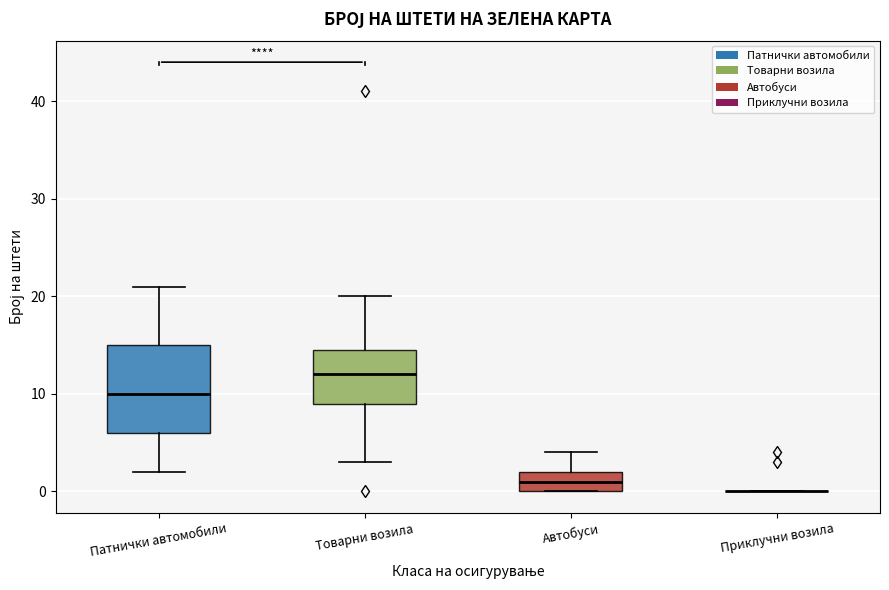

Reading left to right, transcribe this box plot: for each box, give where its median line is, the range the box spans, and where its two whiskers end, as read against the y-axis. The values are not printed on the chart, so give them approximately, as read against the axis.

Патнички автомобили: median 10, box 6 to 15, whiskers 2 to 21
Товарни возила: median 12, box 9 to 15, whiskers 3 to 20
Автобуси: median 1, box 0 to 2, whiskers 0 to 4
Приклучни возила: box collapsed to a line at 0, whiskers 0 to 0